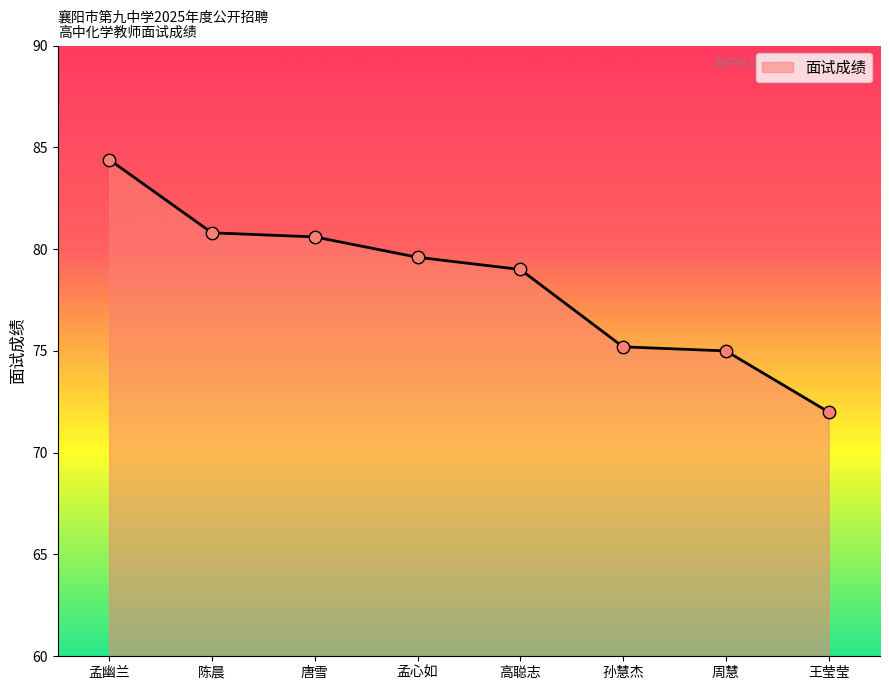

What is the change in value from 孟心如 to 高聪志?

-0.6